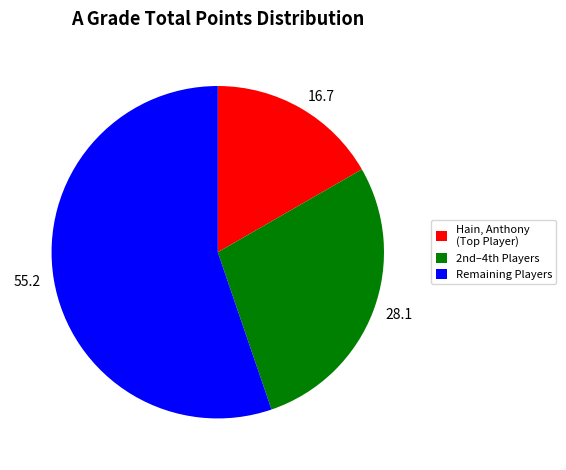

Which category has the biggest portion of the pie?

Remaining Players